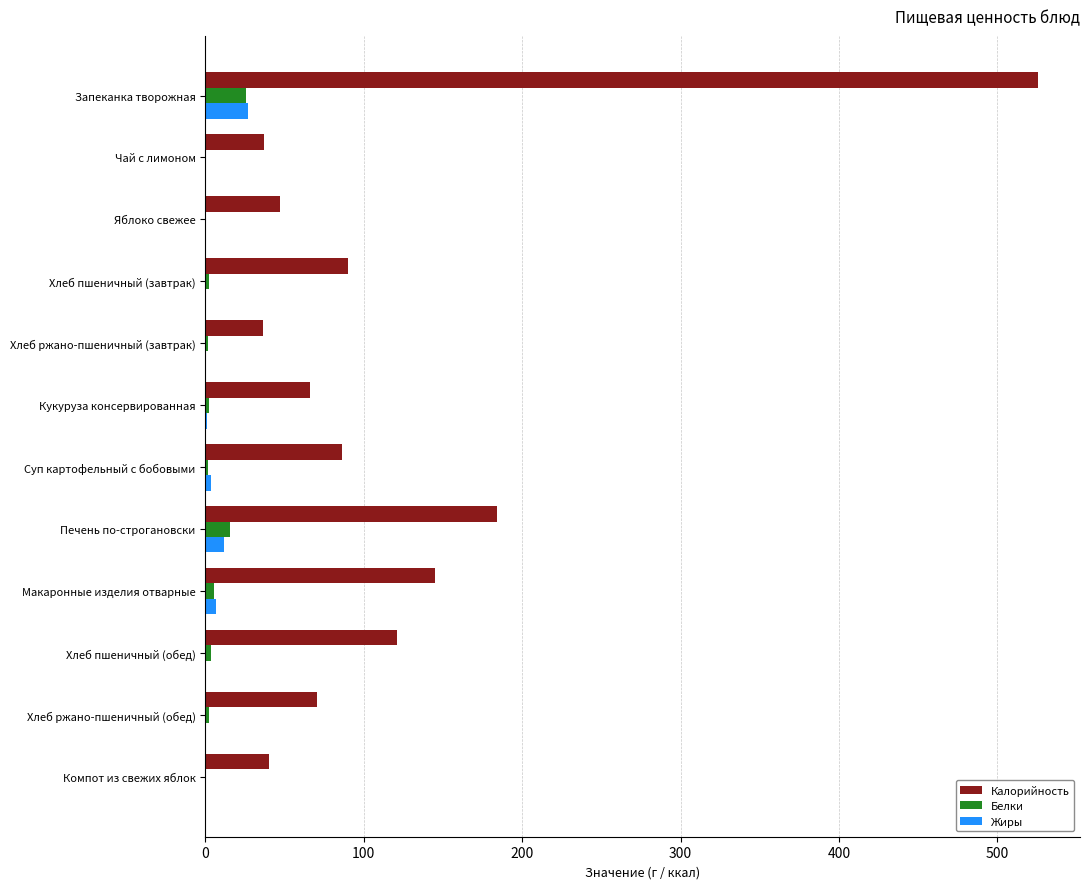

Where is Калорийность nearest to the value 281?

Печень по-строгановски